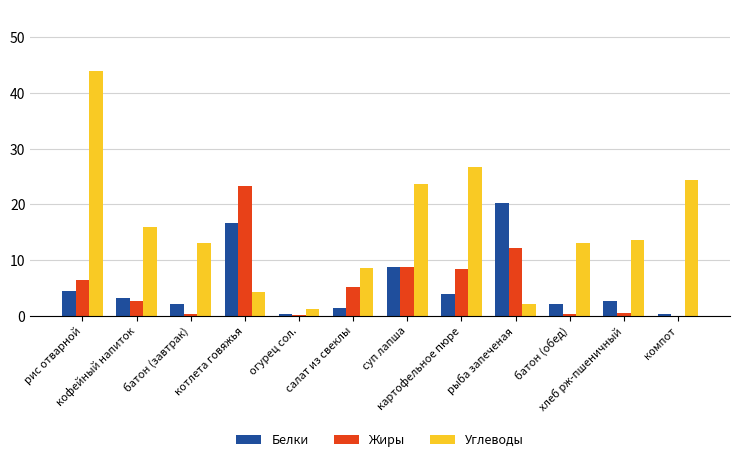

What is the greatest value displayed?

44.0